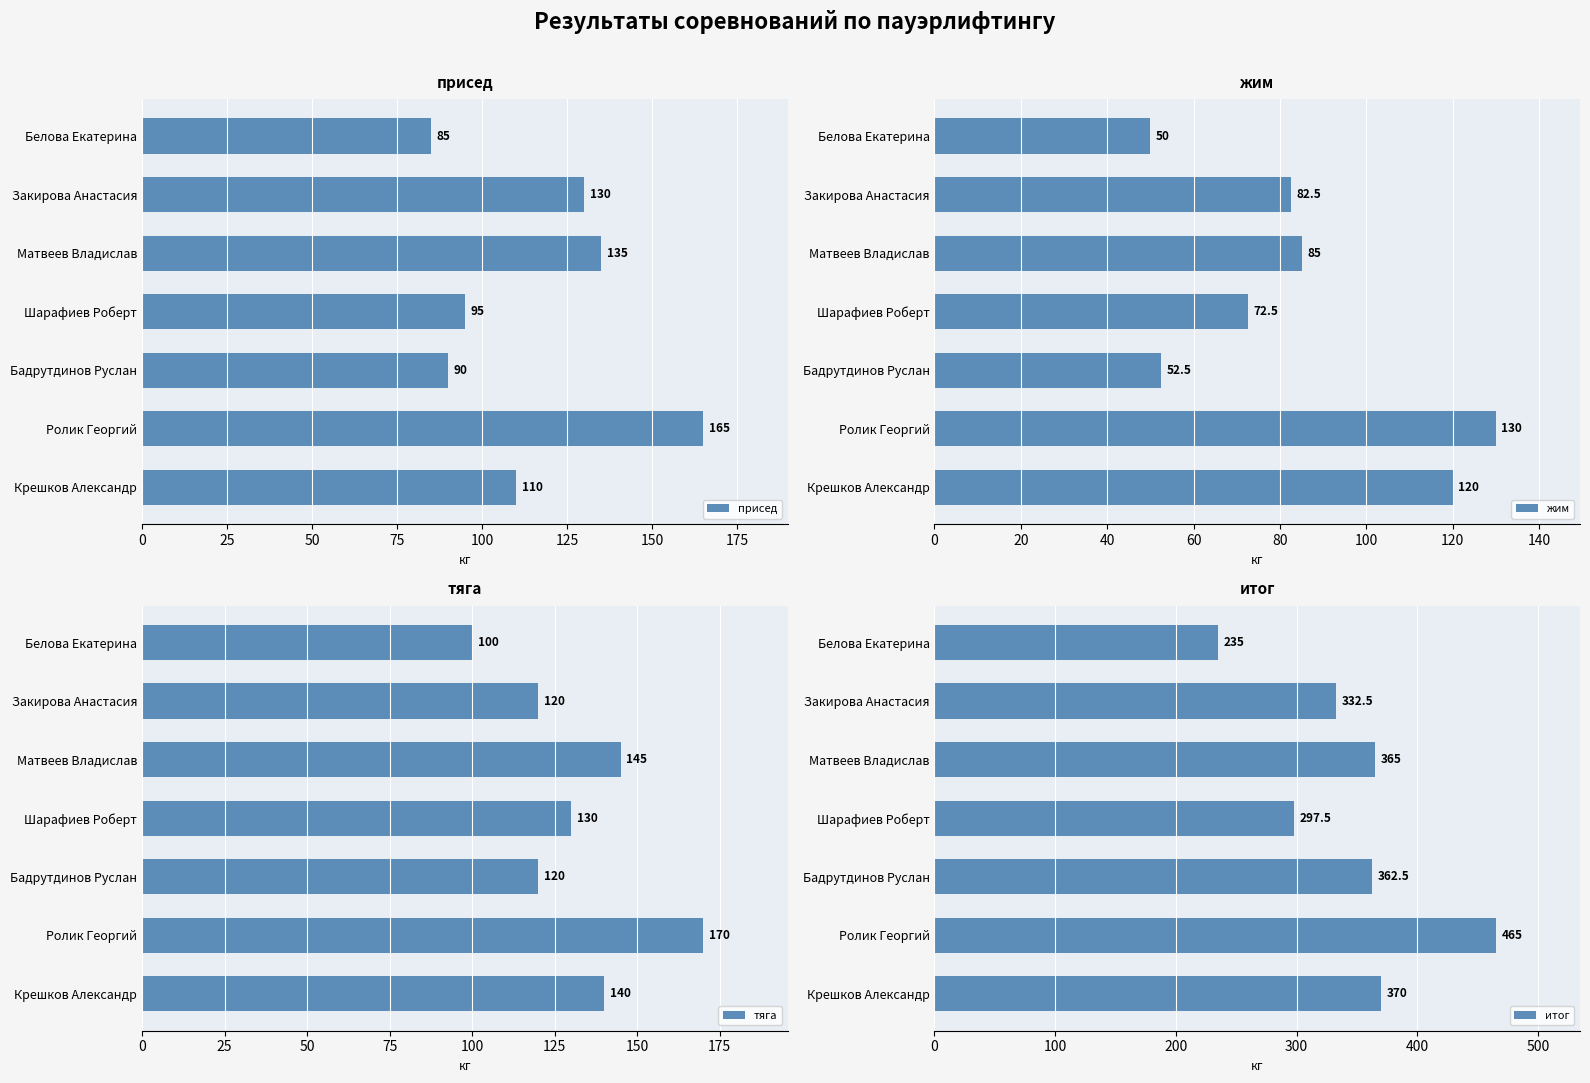

Which series has the widest spread of values?

итог